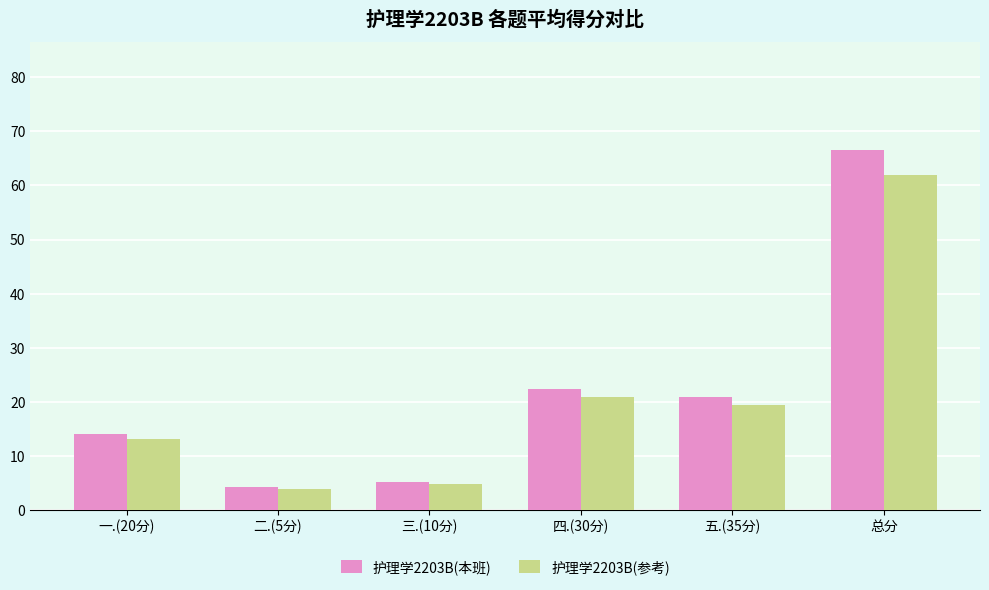

What is the greatest value displayed?

66.6